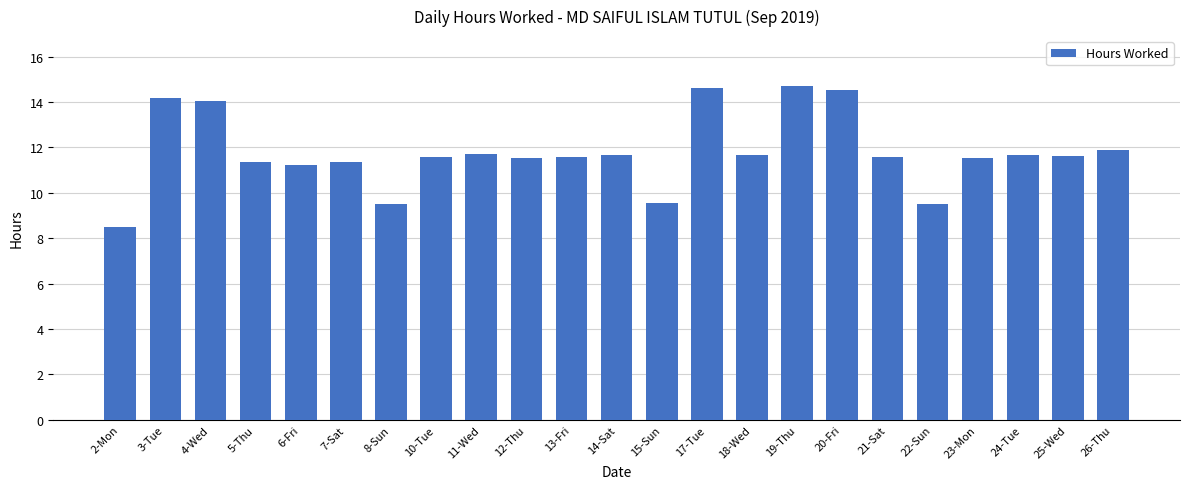

What position from the left is 11-Wed?

9